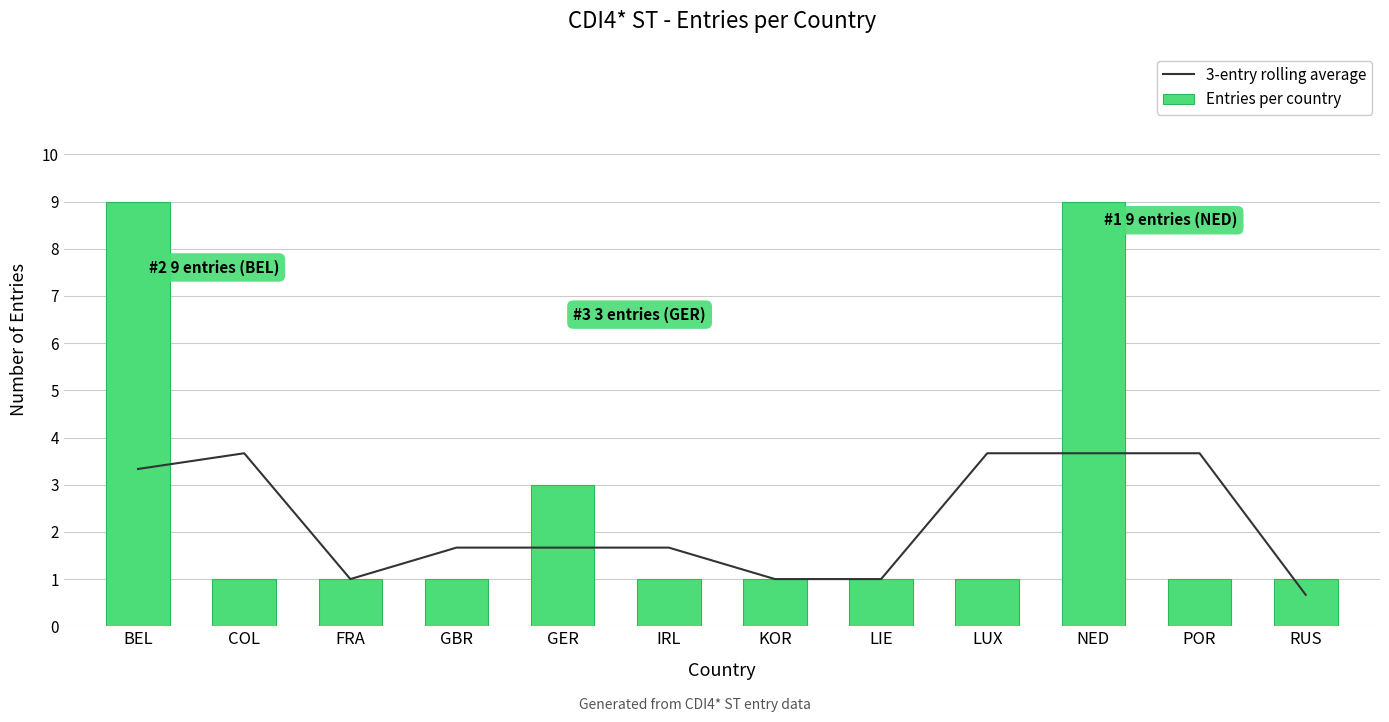

What is the value of the Entries per country bar at the 7th from the left?

1